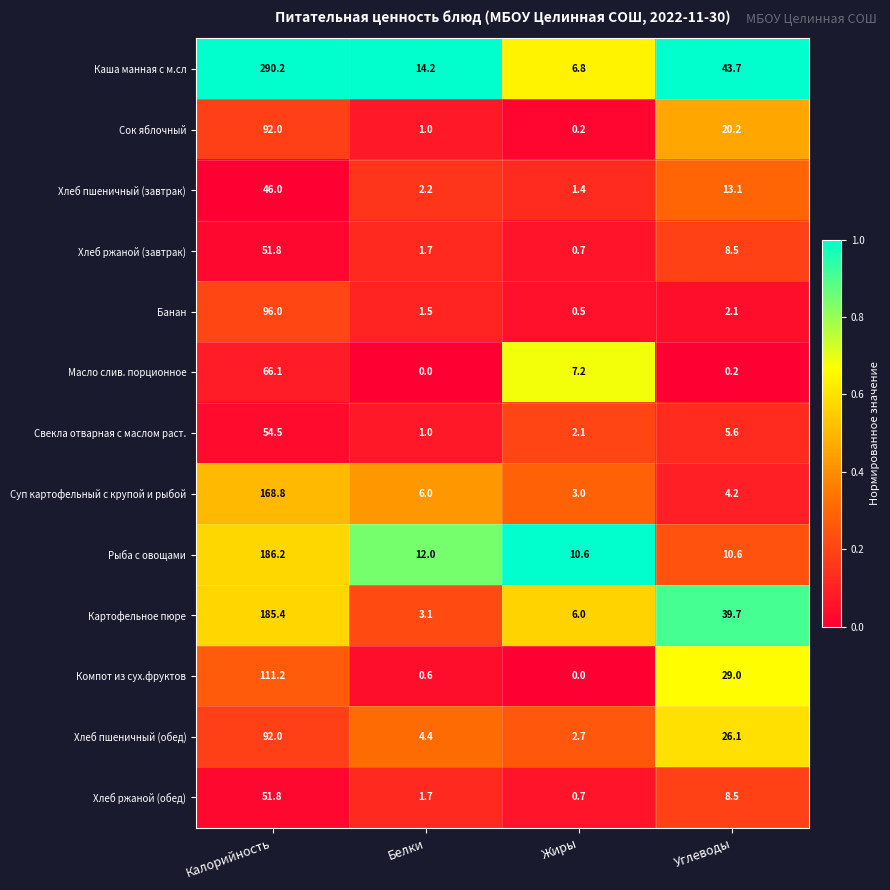

At which label does Каша манная с м.сл reach its minimum?

Жиры